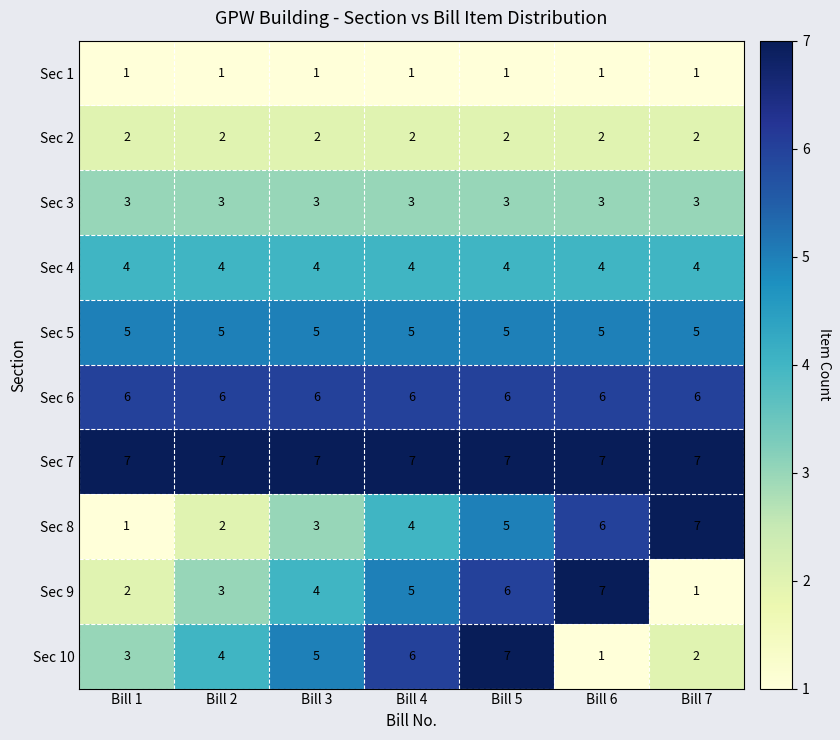

What is the difference between the highest and lowest values at Bill 1?

6